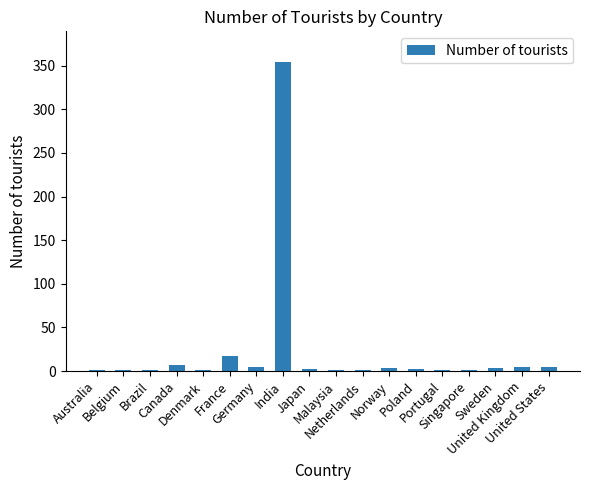

Does the chart contain stacked bars?

No